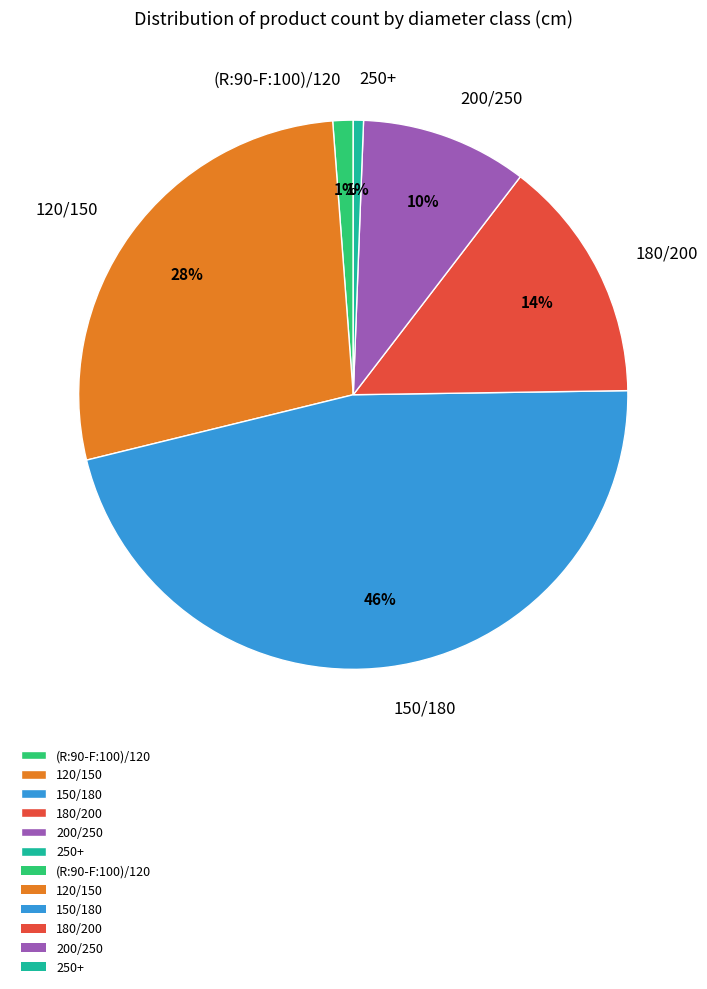

How many slices are in this pie chart?

6